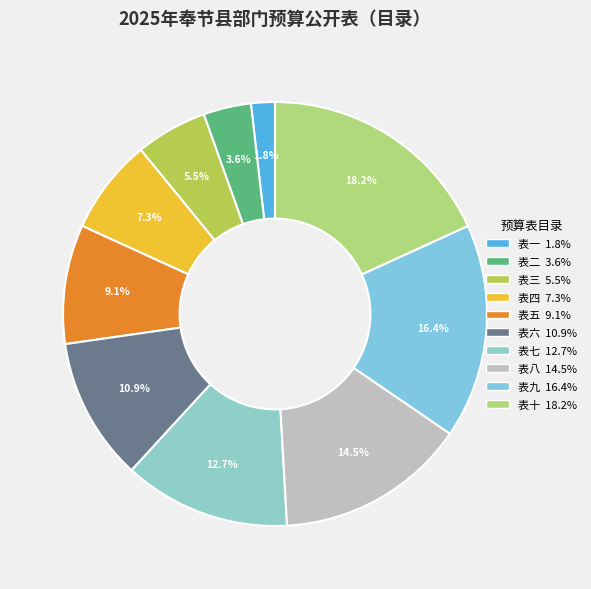

Approximately how many times larger is the value at 表二 compared to 表一?

2.0